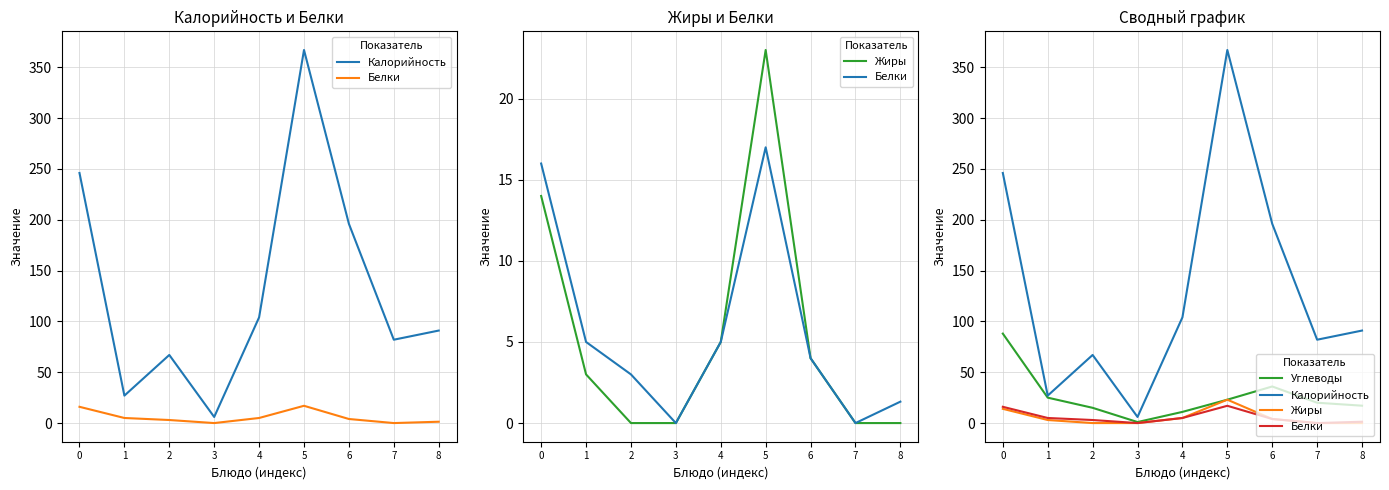

At which category does the chart reach its minimum across all series?

3